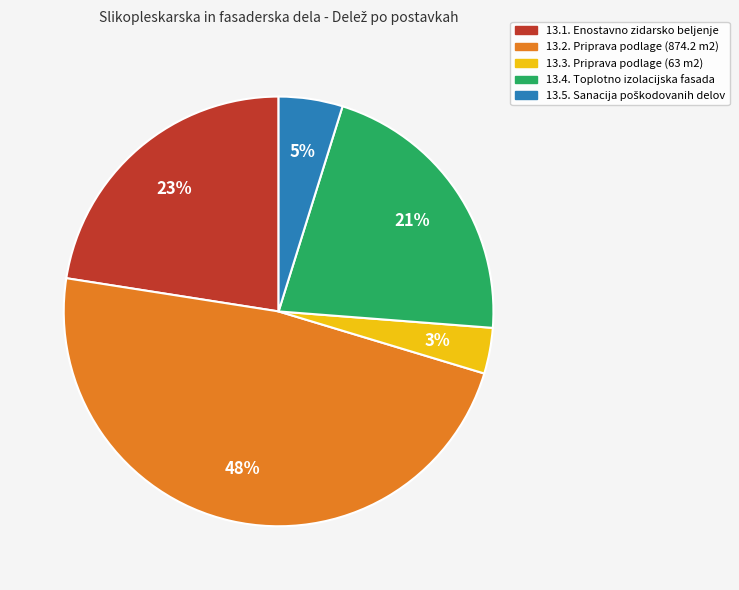

Is 13.1. Enostavno zidarsko beljenje the majority of the pie?

No